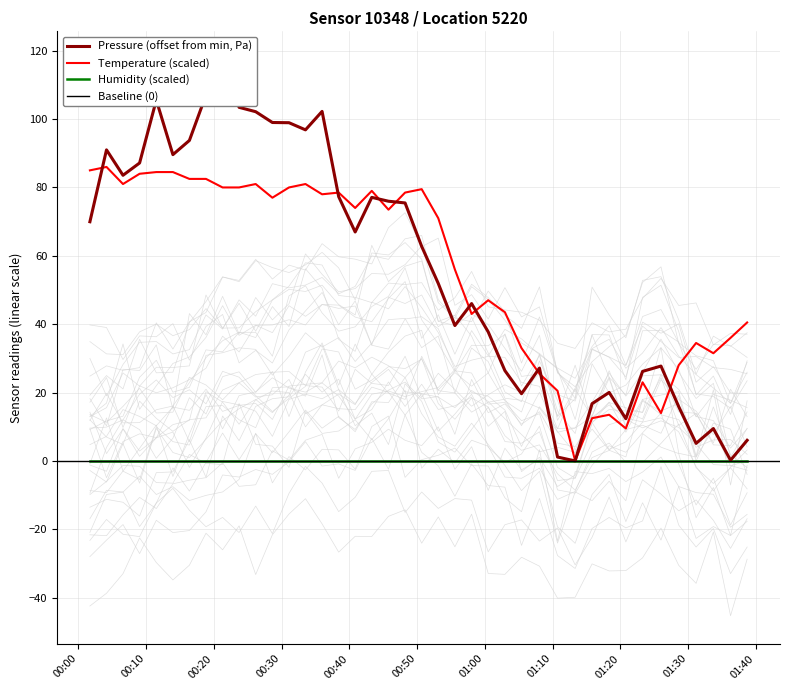

Does the chart display data point markers on the line(s)?

No